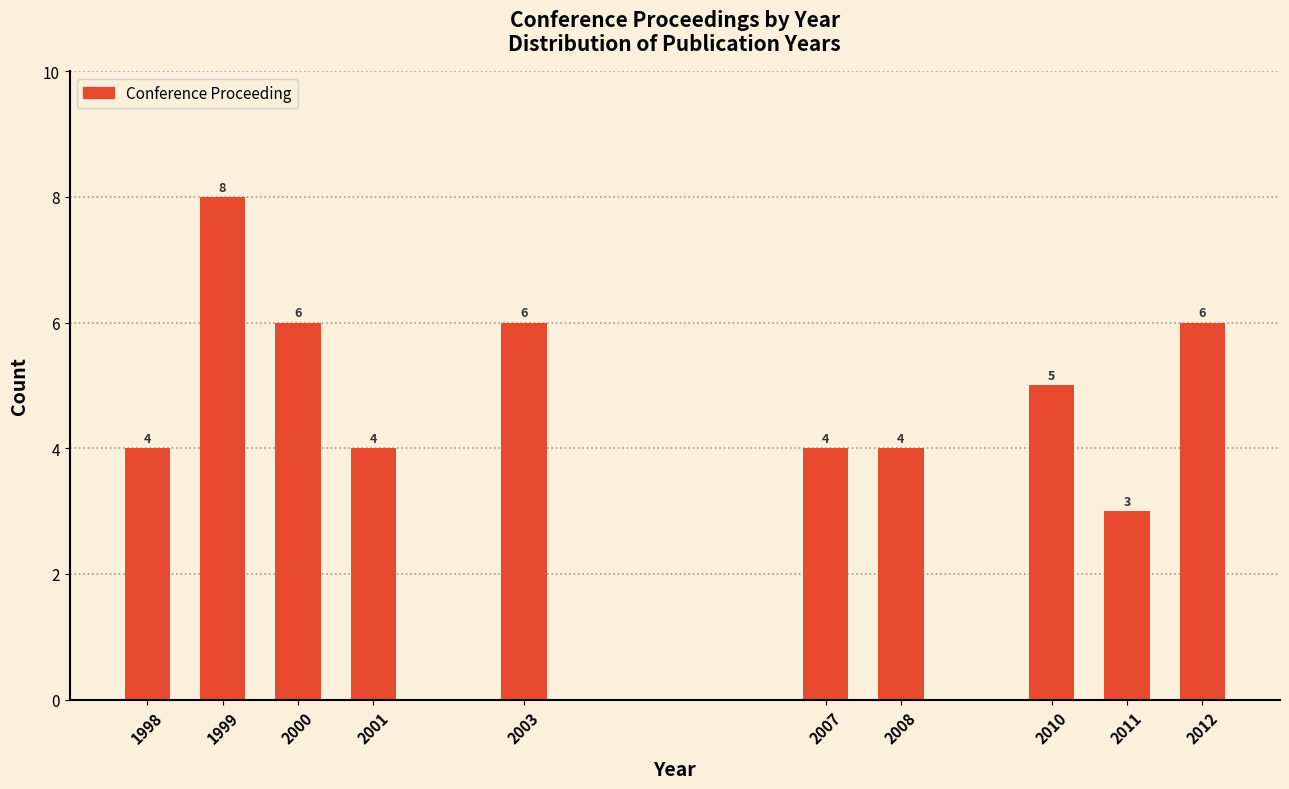

Reading left to right, transcribe all the data shown in this chart.

4	8	6	4	6	4	4	5	3	6